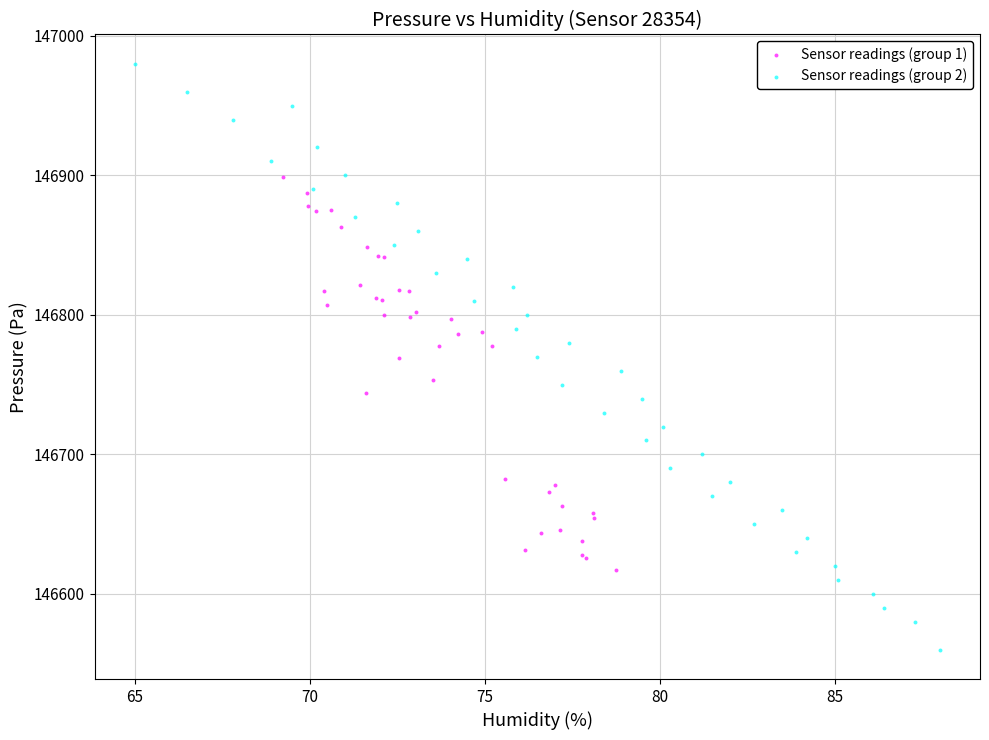

What are all the series names shown in the legend?

Sensor readings (group 1), Sensor readings (group 2)